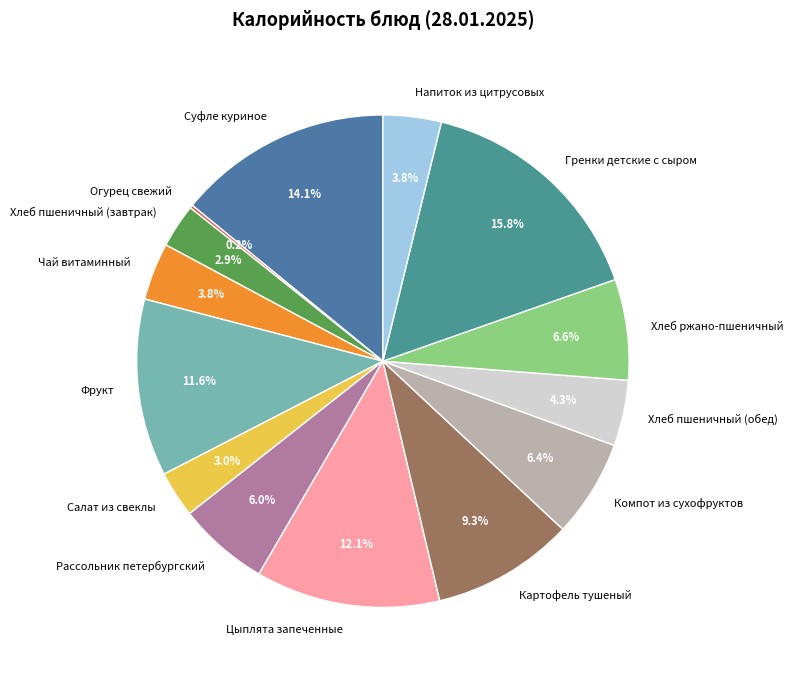

Is Чай витаминный the majority of the pie?

No